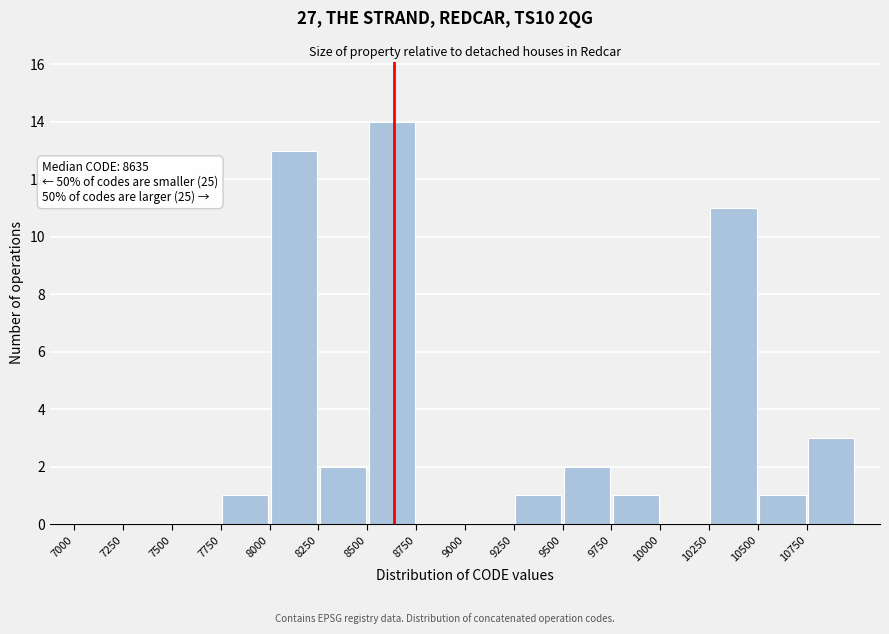

Over which range of the x-axis is the bar tallest?

8500 to 8750